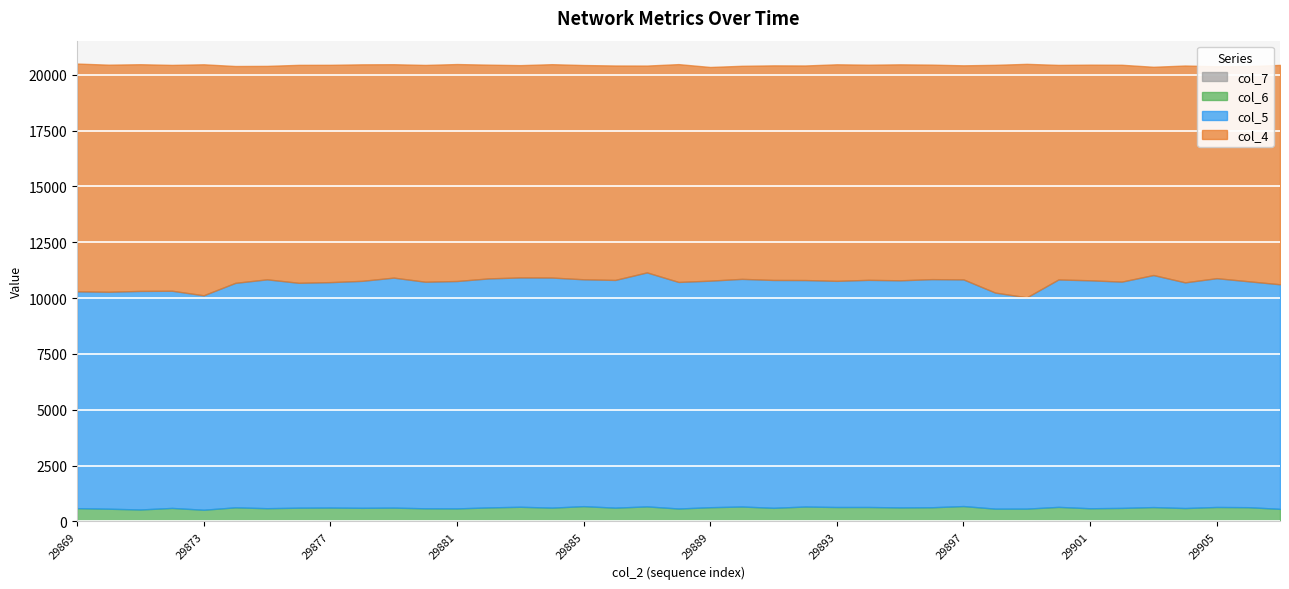

Which series has the largest range (max minus min)?

col_4